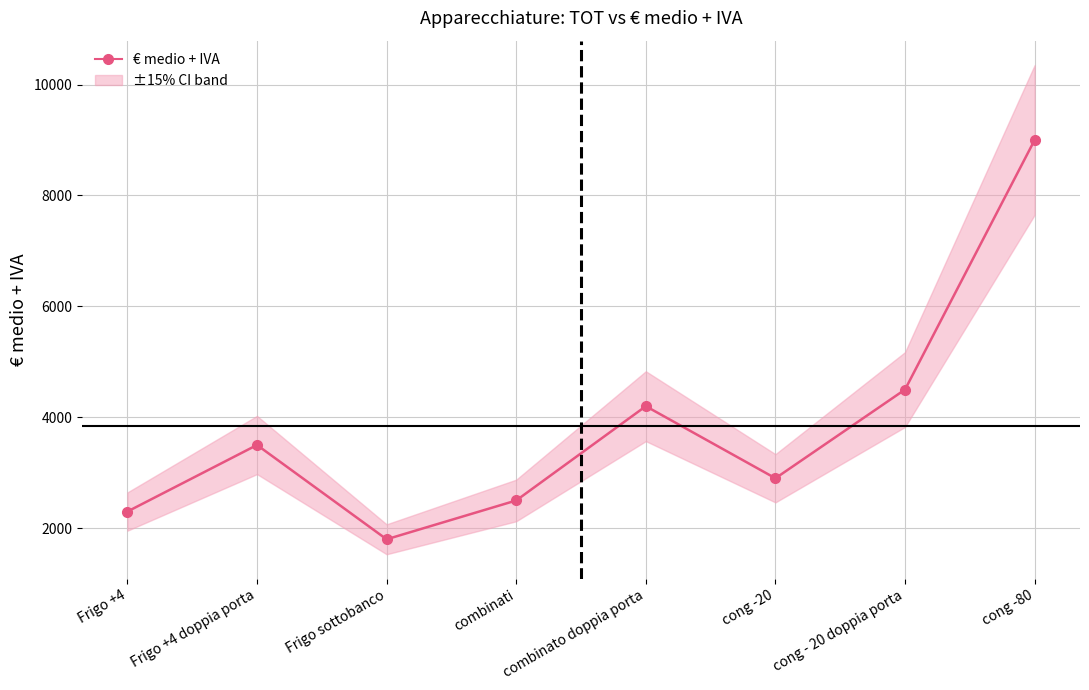

Which category has the highest value across all series?

cong -80